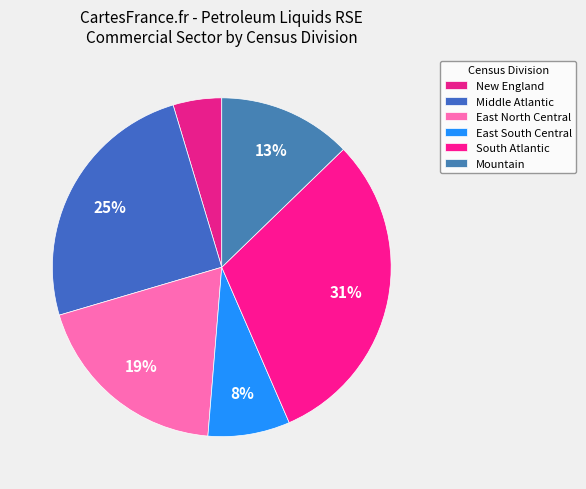

The Mountain slice represents 13% of the pie. True or false?

True